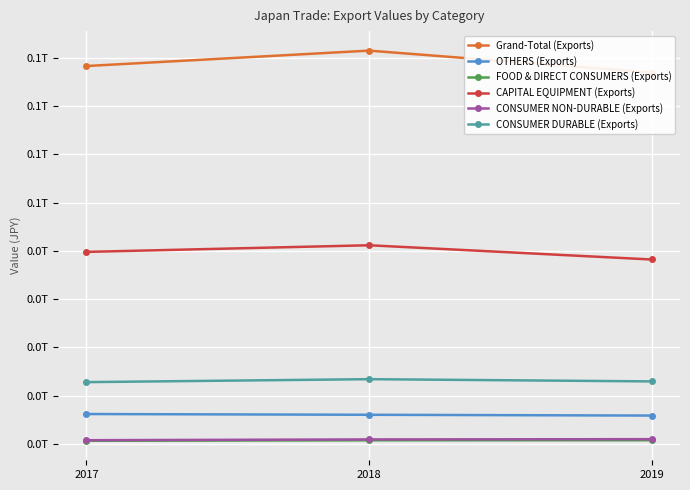

At which category does the chart reach its peak across all series?

2018